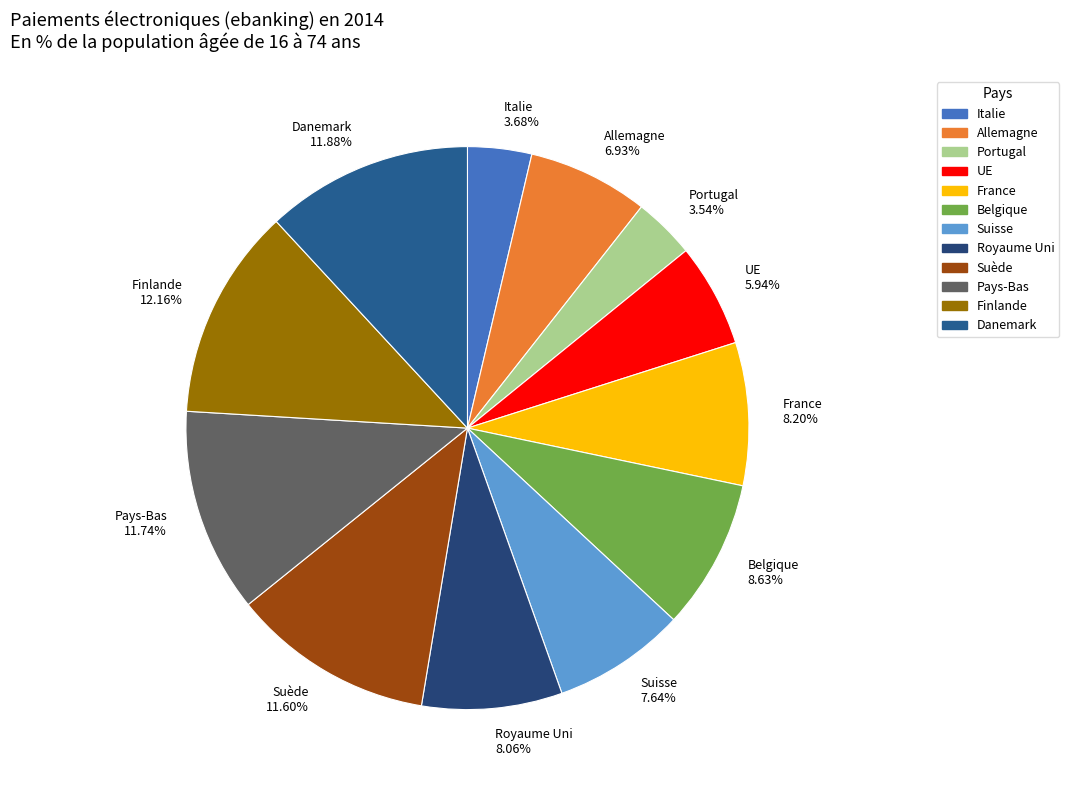

What is the total percentage of Suisse and Danemark?

19.5%